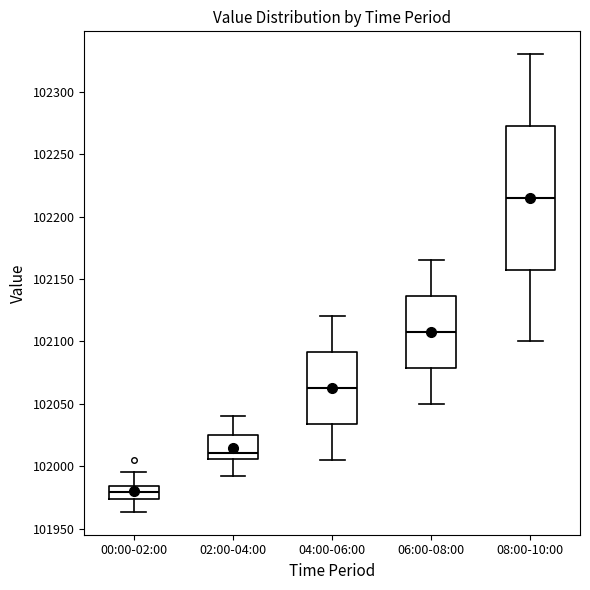

Reading left to right, transcribe this box plot: for each box, give where its median line is, the range the box spans, and where its two whiskers end, as read against the y-axis. The values are not printed on the chart, so give them approximately, as read against the axis.

00:00-02:00: median 101980, box 101975 to 101985, whiskers 101965 to 101995
02:00-04:00: median 102010, box 102005 to 102025, whiskers 101990 to 102040
04:00-06:00: median 102065, box 102035 to 102090, whiskers 102005 to 102120
06:00-08:00: median 102110, box 102080 to 102135, whiskers 102050 to 102165
08:00-10:00: median 102215, box 102160 to 102275, whiskers 102100 to 102330